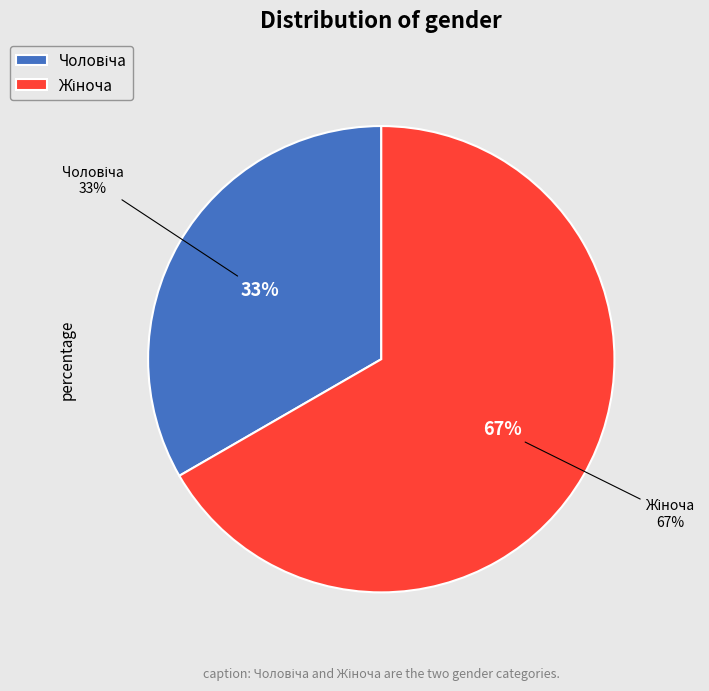

How many segments does this pie chart have?

2